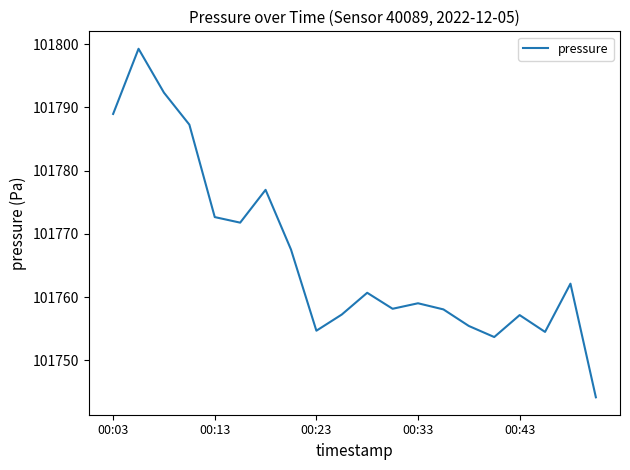

What is the minimum value shown in the chart?

101744.2